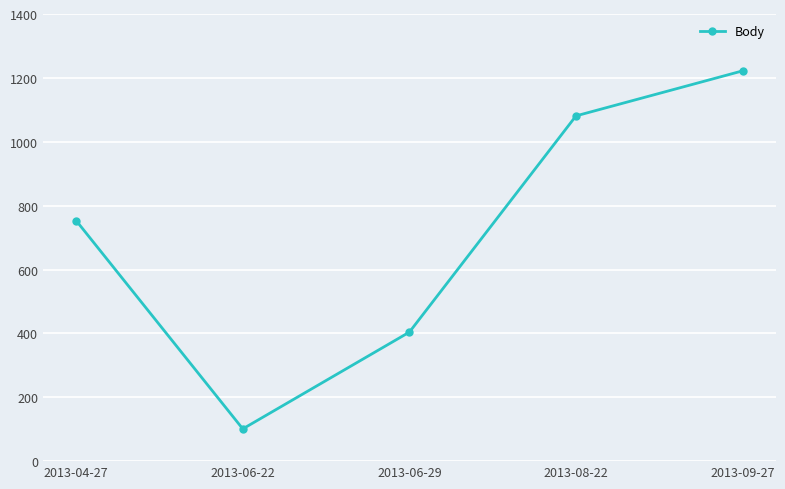

Reading left to right, extract all data points from this chart.

2013-04-27=753	2013-06-22=101	2013-06-29=404	2013-08-22=1081	2013-09-27=1222